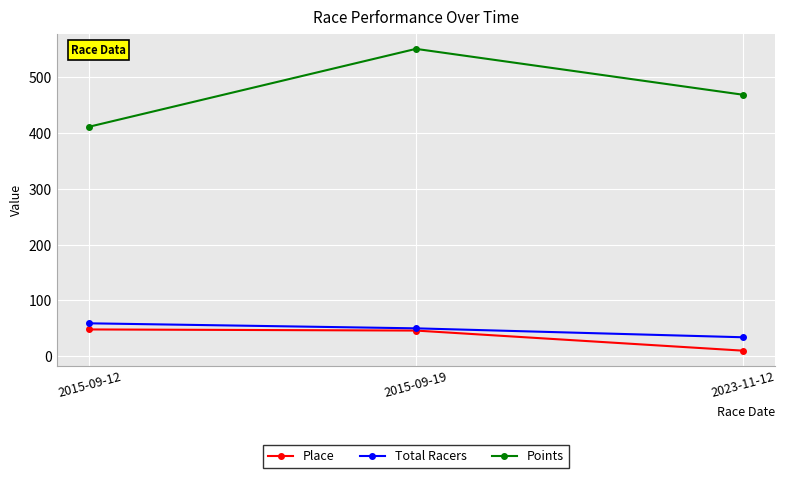

How many Total Racers values are between 34 and 59?

3